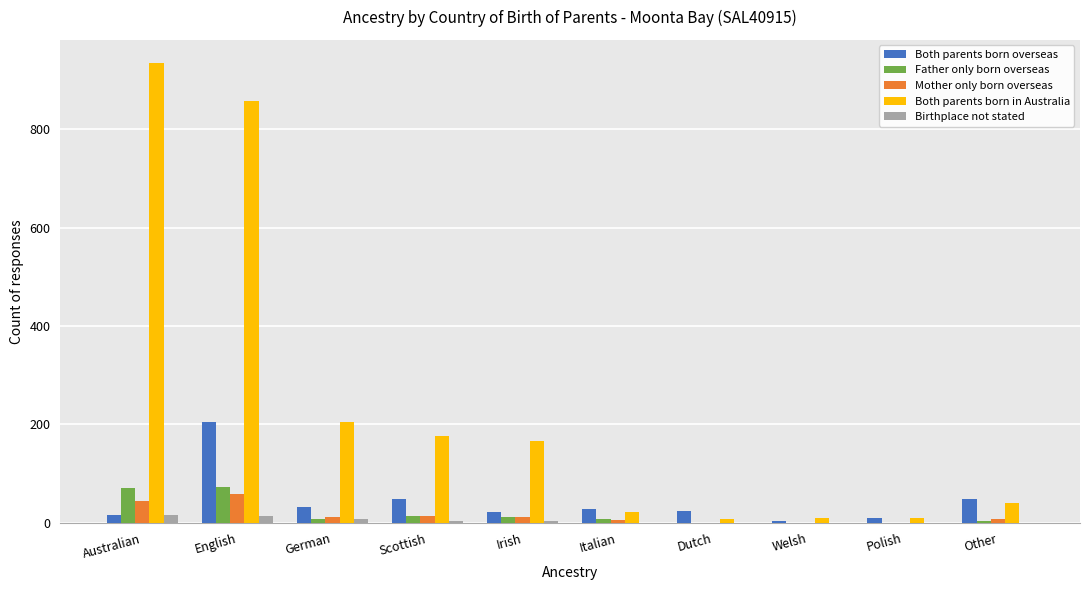

At which category does the chart reach its peak across all series?

Australian